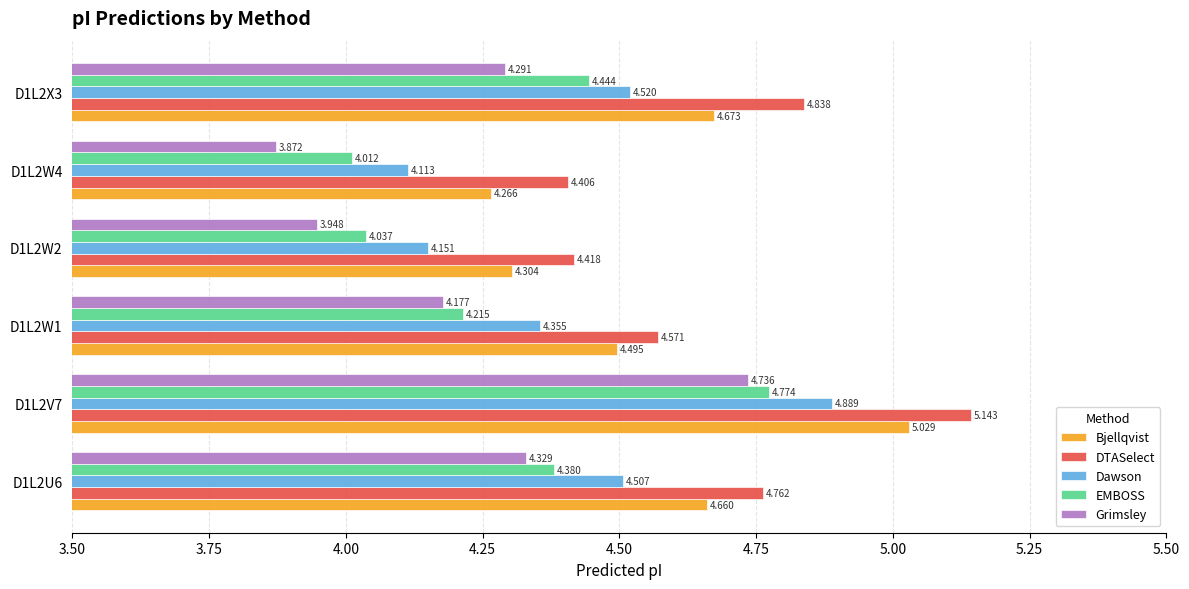

Which category has the lowest value in the DTASelect series?

D1L2W4